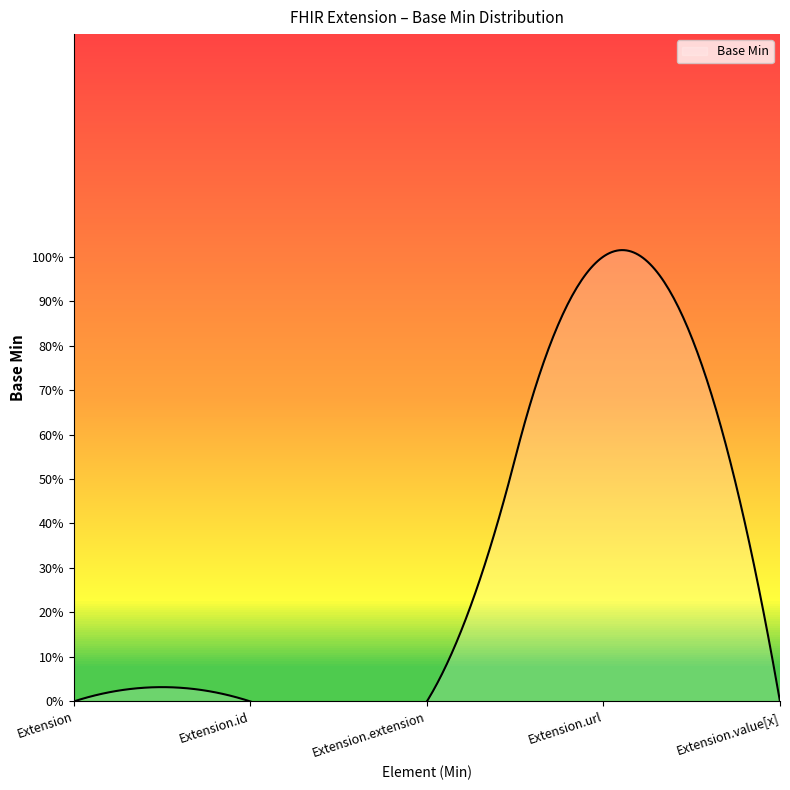

How many lines are shown in the chart?

1